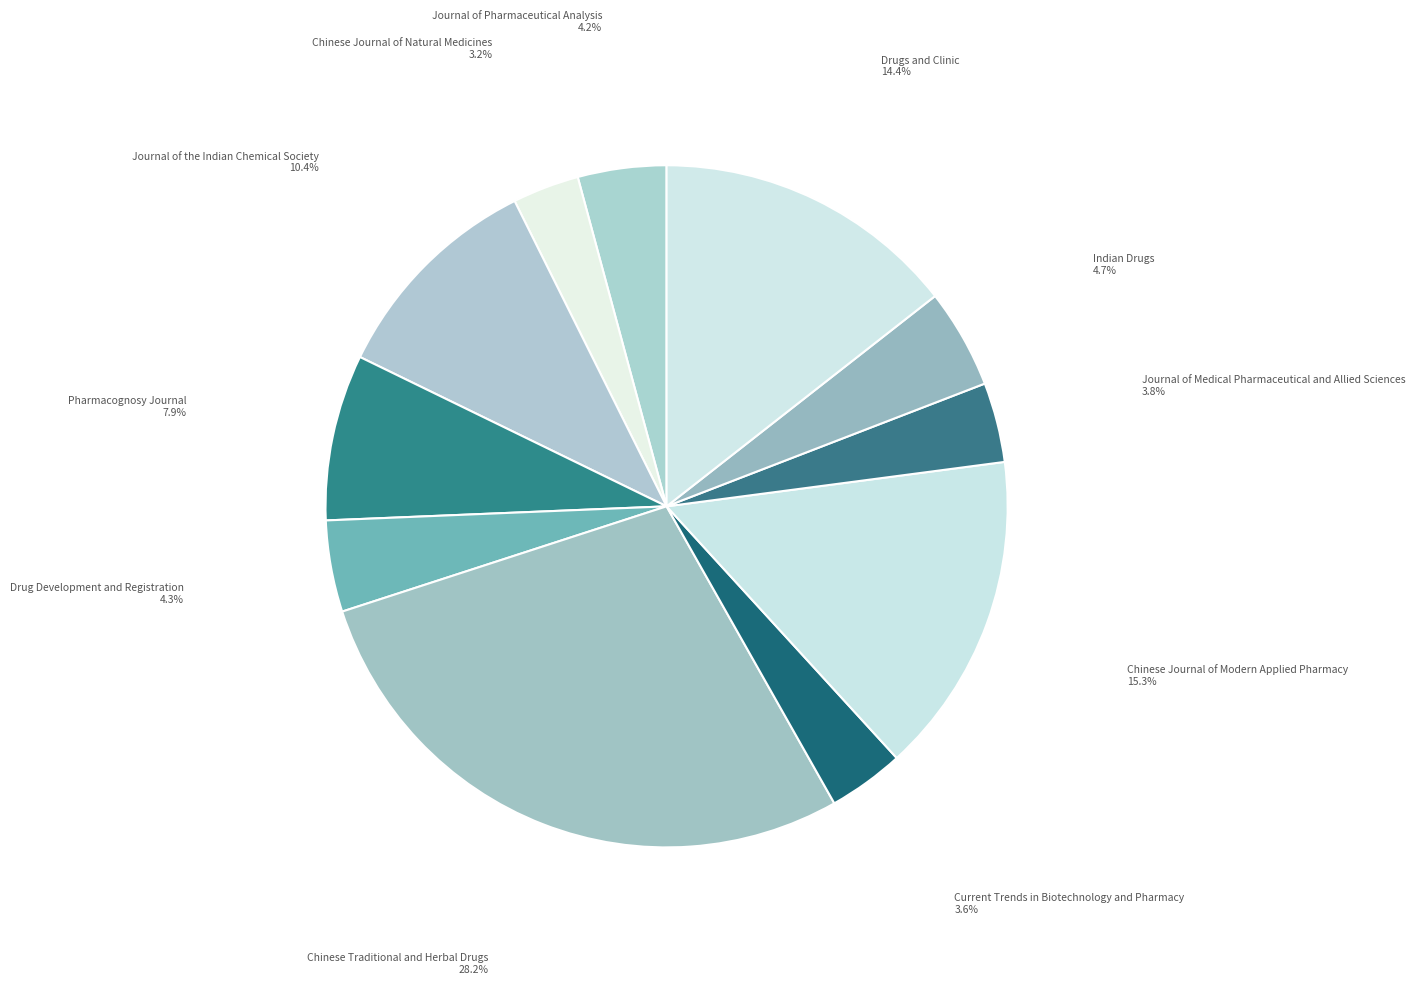

How many segments does this pie chart have?

11